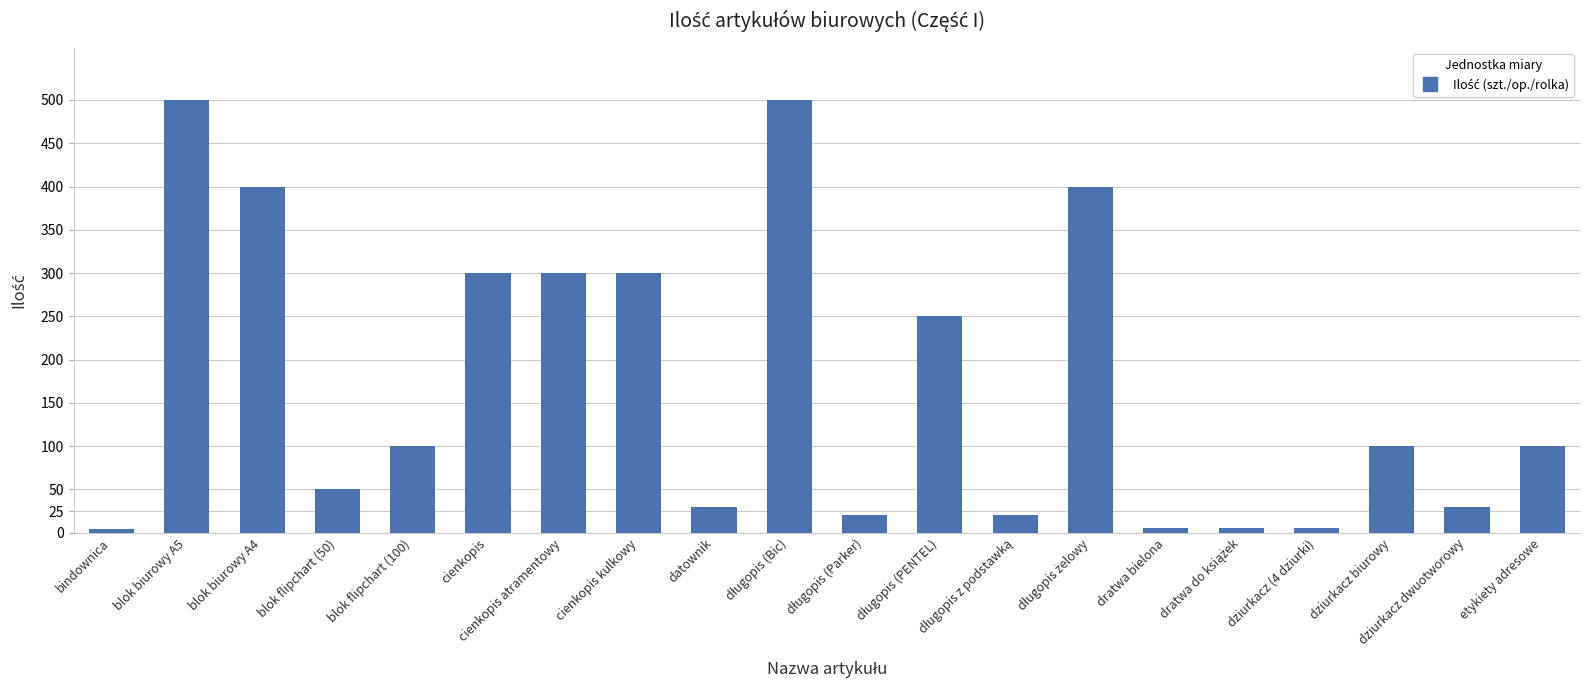

How many values are below 100?

9